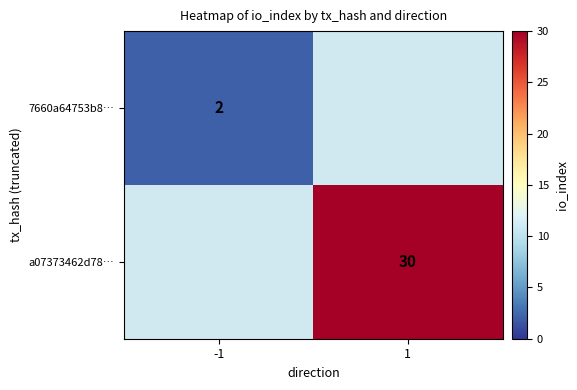

True or false: 7660a64753b8… has a value of 3 at -1.

False